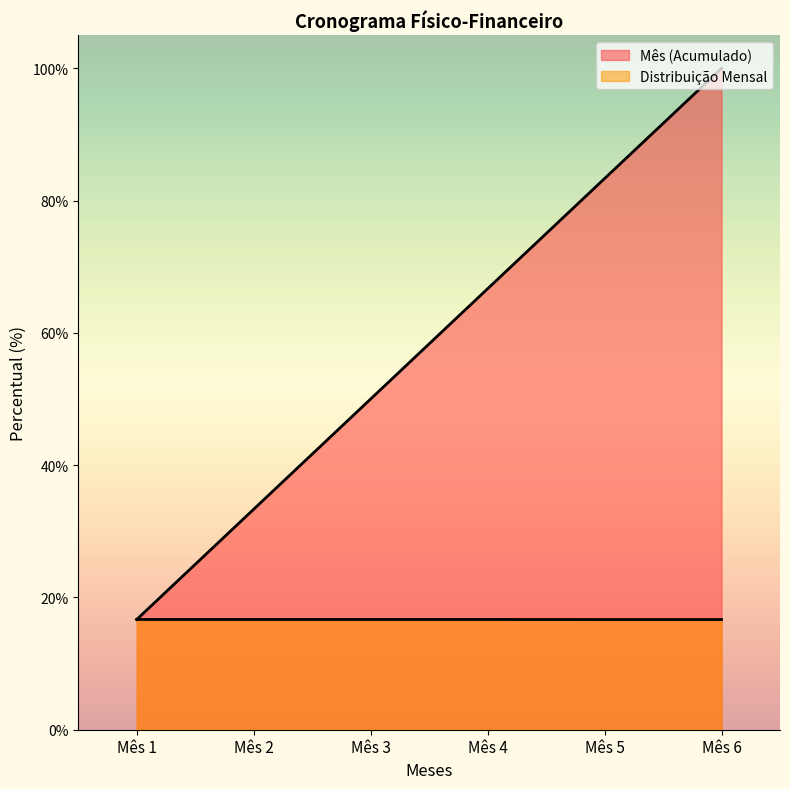

Rank the series at Mês 6 from highest to lowest value.

Mês (Acumulado), Distribuição Mensal